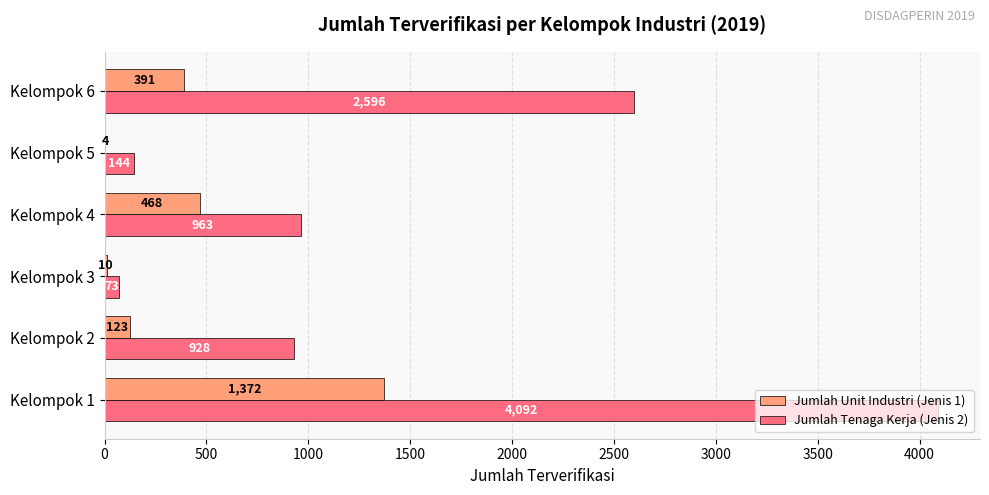

True or false: Jumlah Unit Industri (Jenis 1) has a value of 838 at Kelompok 4.

False